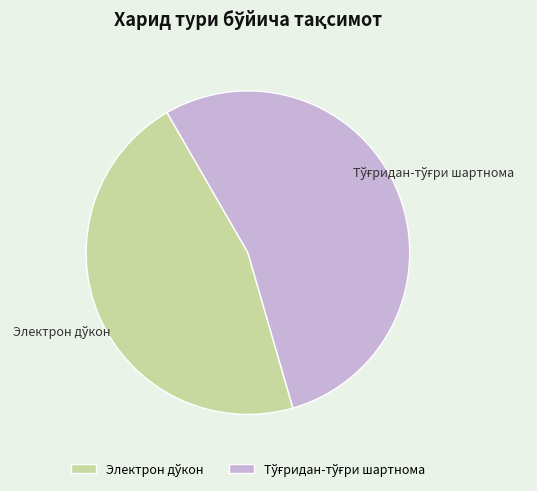

How many segments does this pie chart have?

2